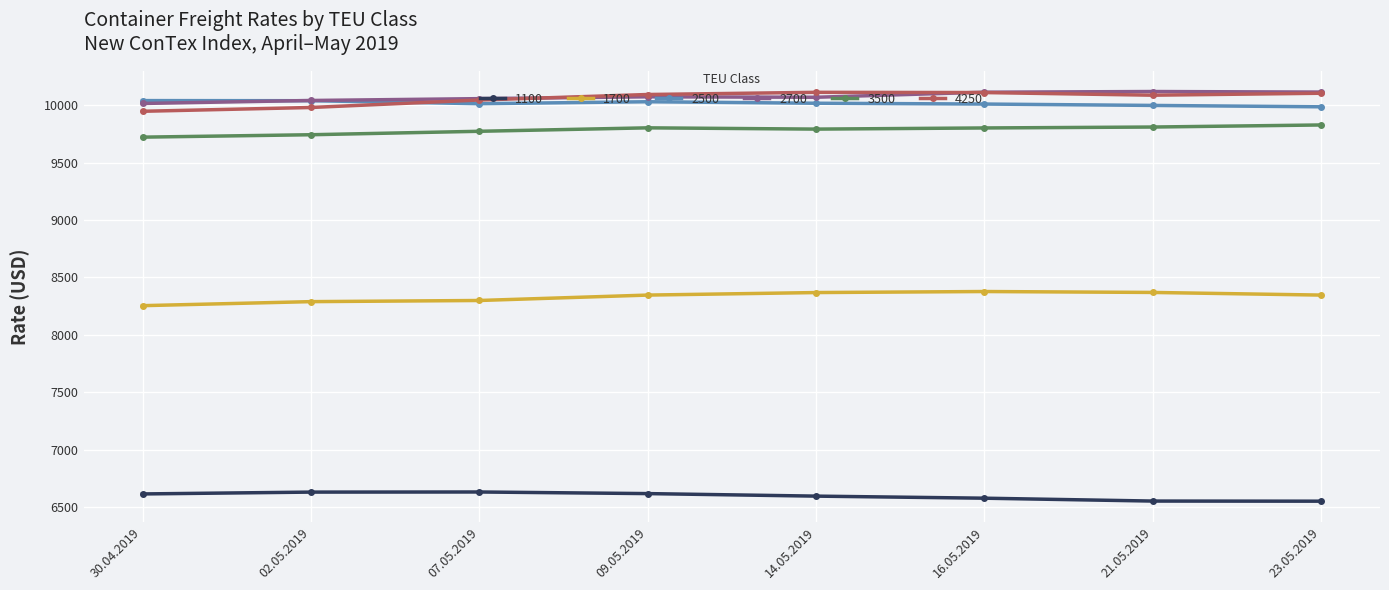

What is the label of the 7th point from the left?

21.05.2019